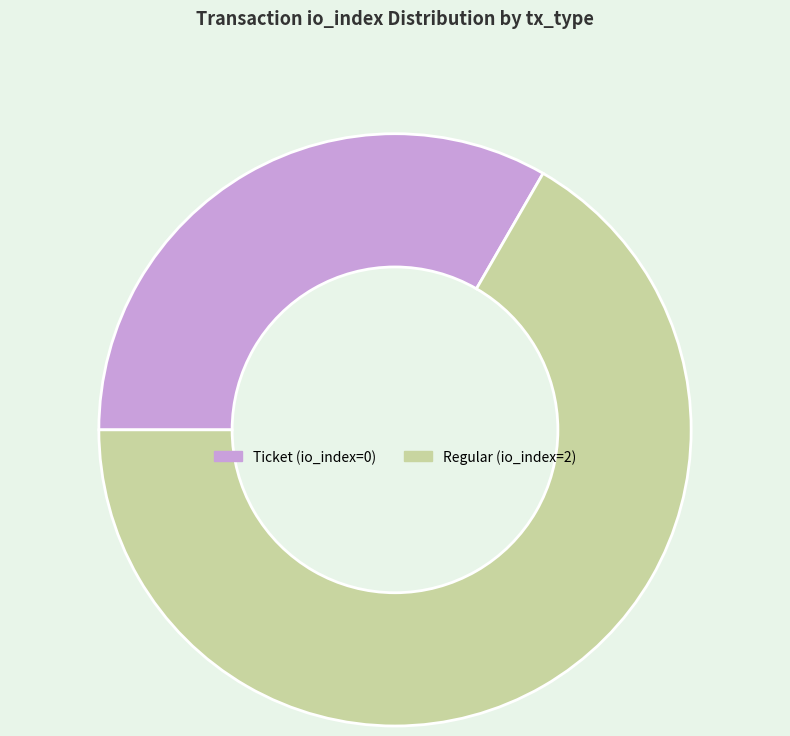

How many slices are in this pie chart?

2